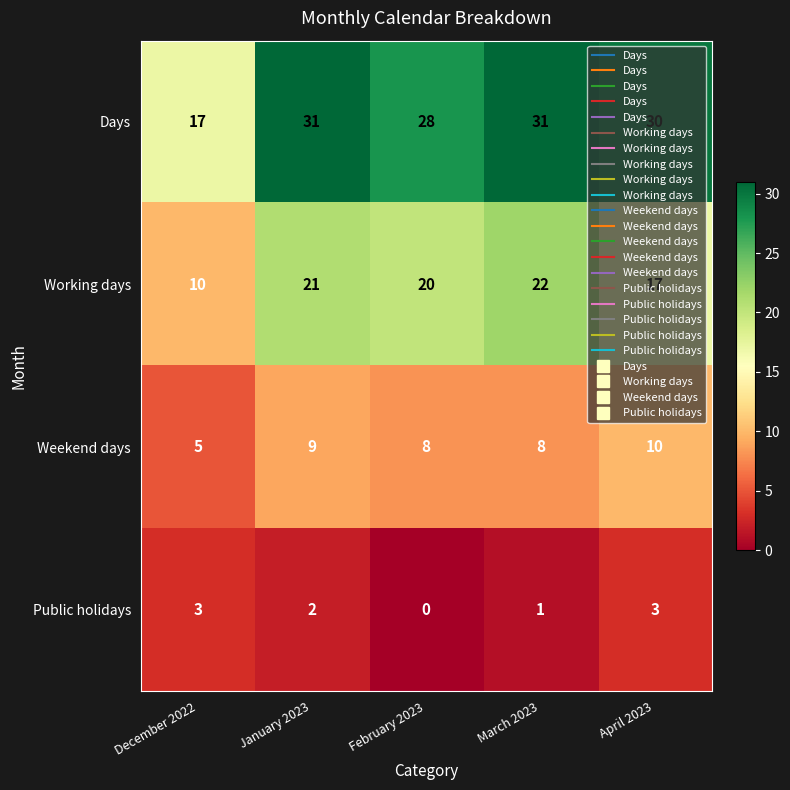

Which category has the lowest value in the Days series?

December 2022